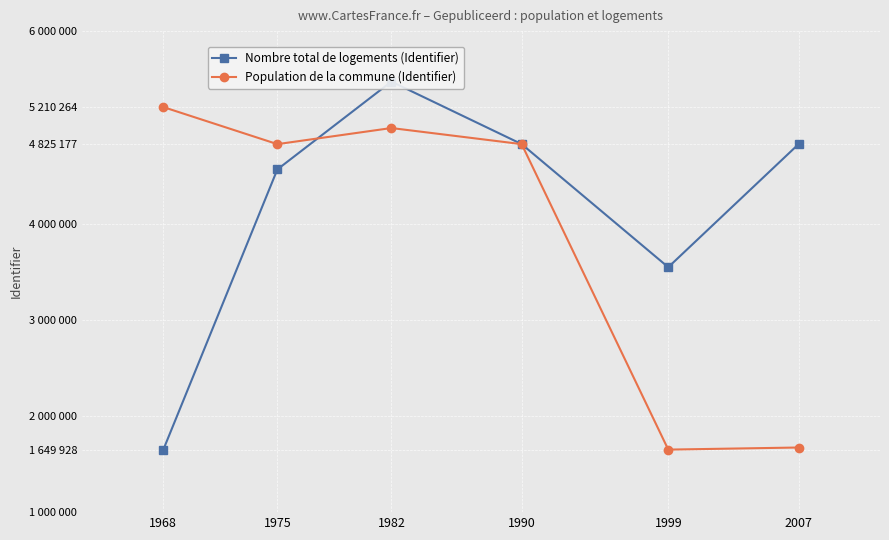

What is the maximum value shown in the chart?

5475188